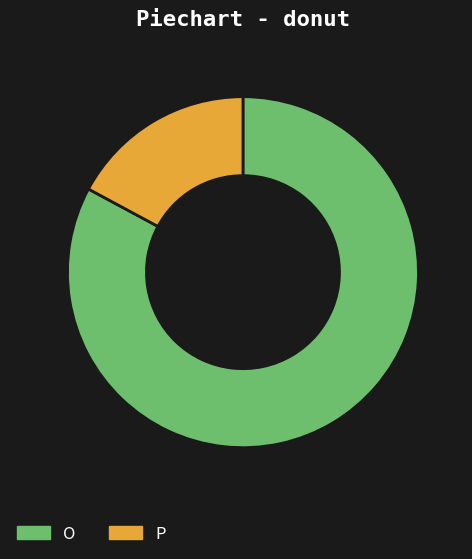

How many segments does this pie chart have?

2